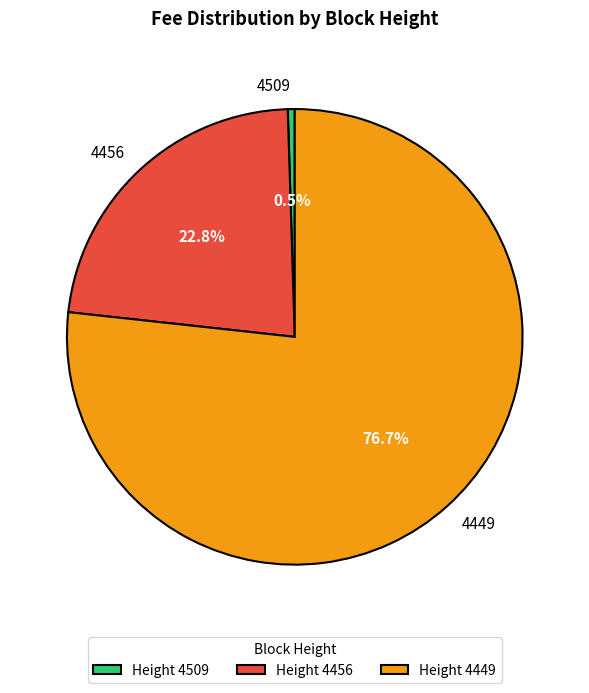

True or false: 4449 accounts for 67% of the total.

False